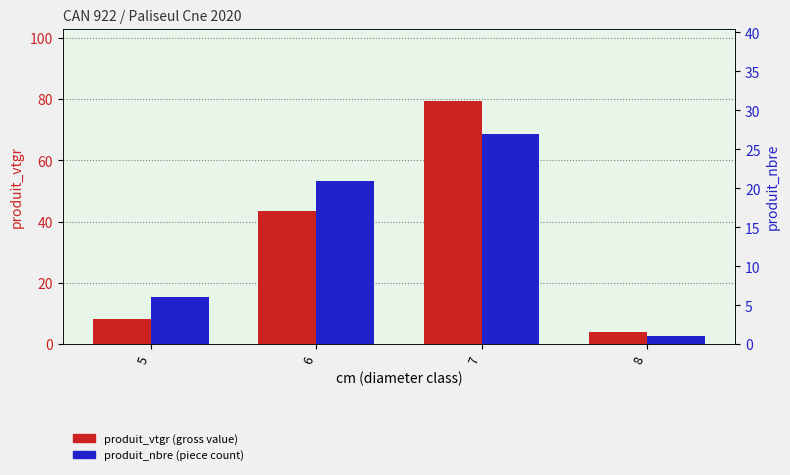

List the series in order of their overall mean, lowest first.

produit_nbre (piece count), produit_vtgr (gross value)